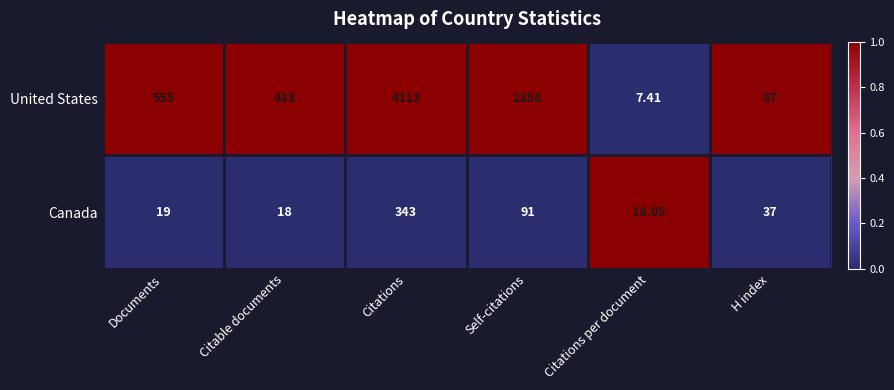

Which series has the largest range (max minus min)?

United States